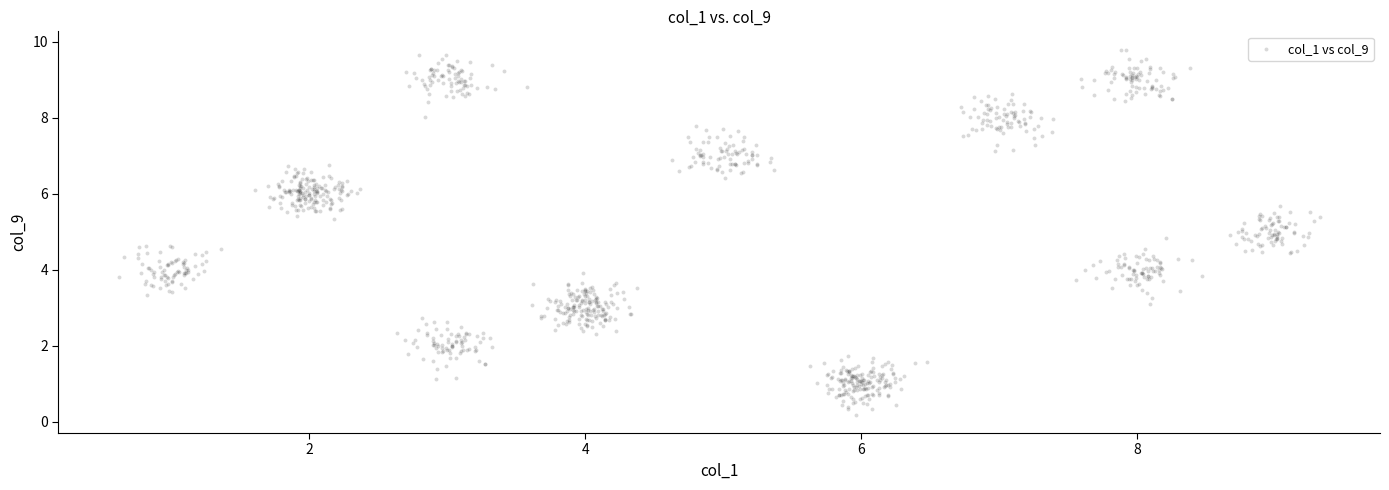

What is the range of X values (max minus min)?

8.7